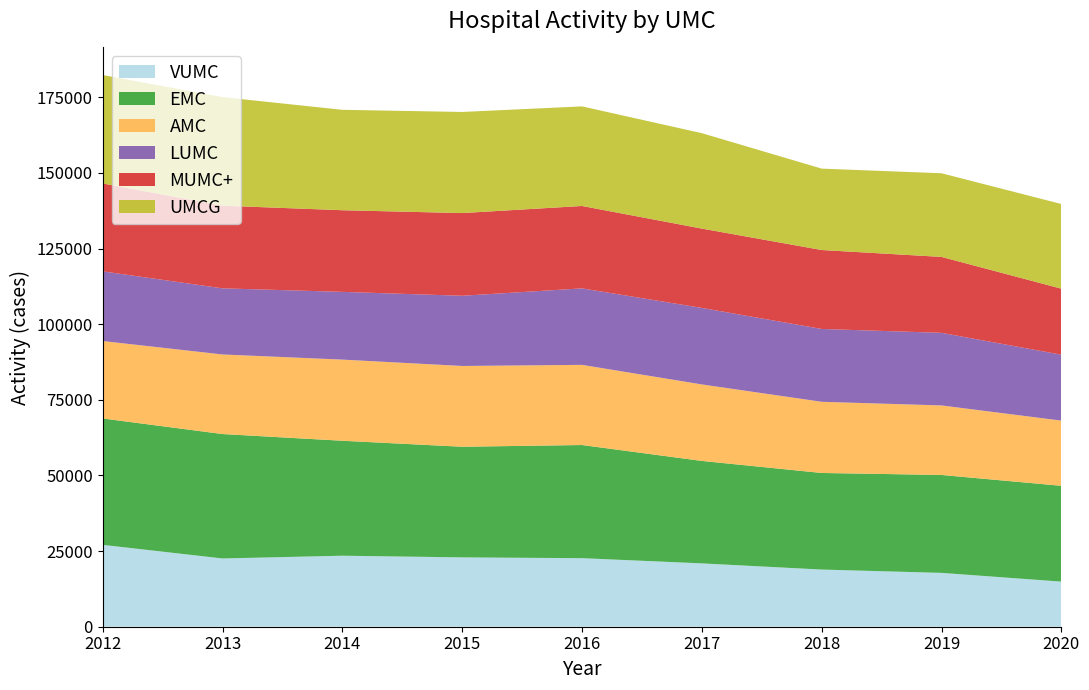

Reading right to left, transcribe all the data shown in this chart.

VUMC: 14911	17796	18893	20937	22656	22920	23471	22562	27058
EMC: 31660	32363	31923	33855	37398	36562	37994	41117	41773
AMC: 21543	22974	23523	25284	26491	26700	26816	26301	25590
LUMC: 21794	23994	24072	25291	25279	23200	22389	21855	23033
MUMC+: 21817	25098	26089	26214	27233	27332	26981	27328	29045
UMCG: 27977	27643	26899	31536	32913	33414	33187	35867	35836